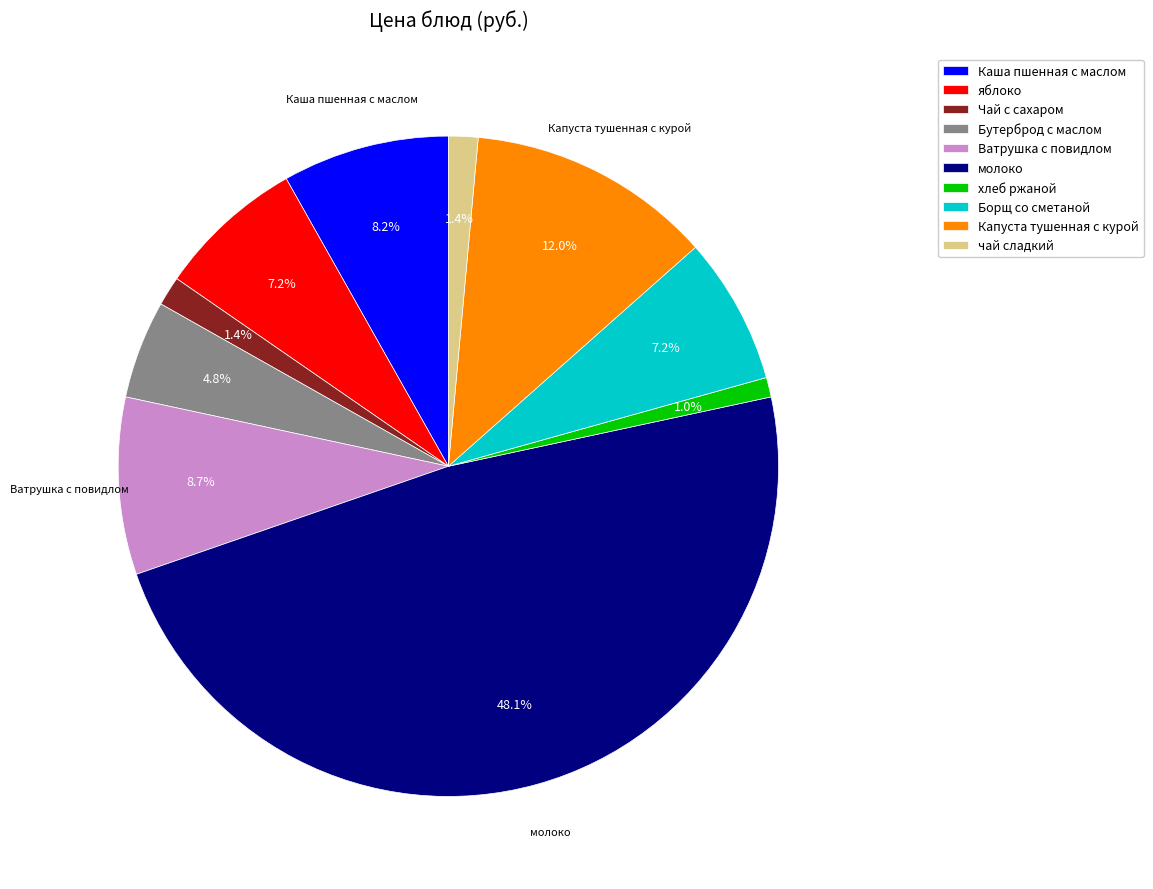

What is the largest slice in the pie chart?

молоко